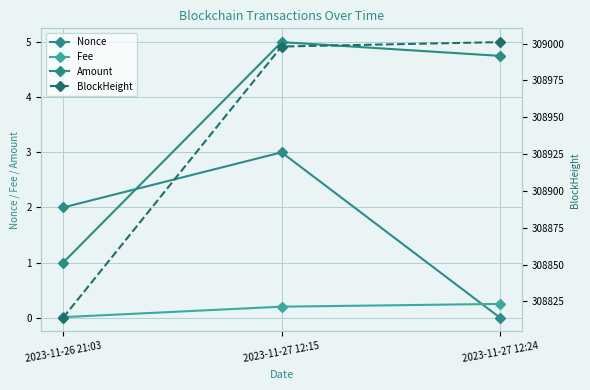

Between 2023-11-26 21:03 and 2023-11-27 12:24, which series saw the biggest shift?

BlockHeight